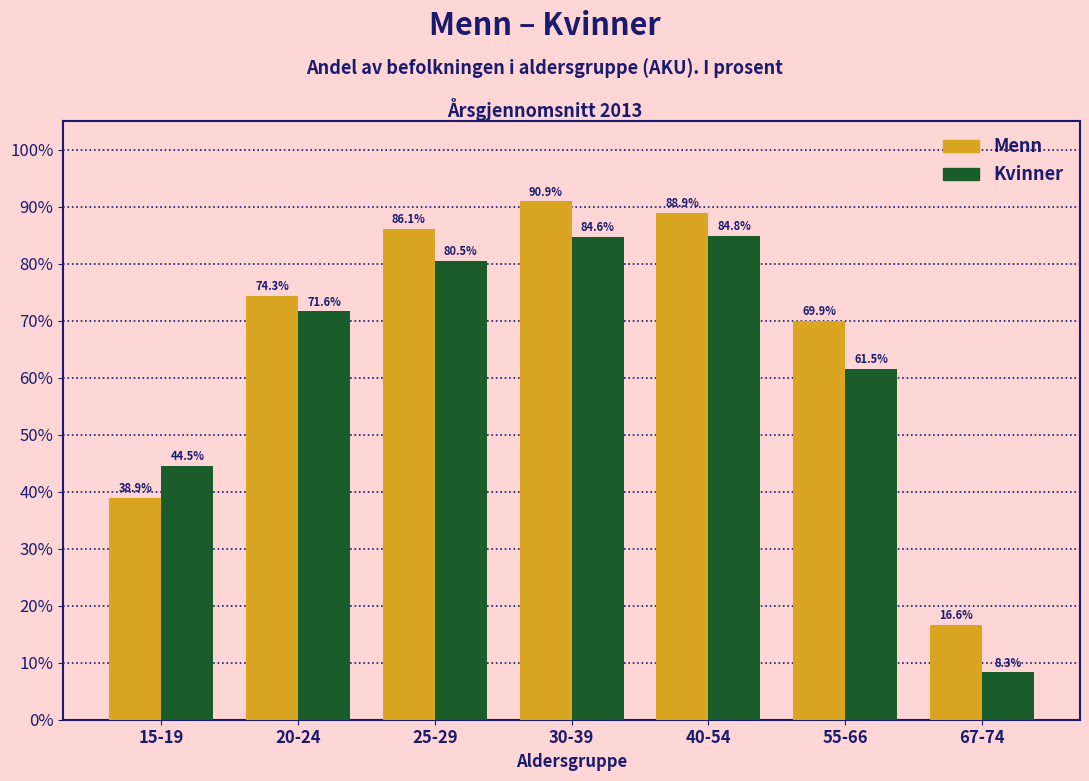

Reading left to right, extract all data points from this chart.

Menn: 38.9	74.3	86.1	90.9	88.9	69.9	16.6
Kvinner: 44.5	71.6	80.5	84.6	84.8	61.5	8.3